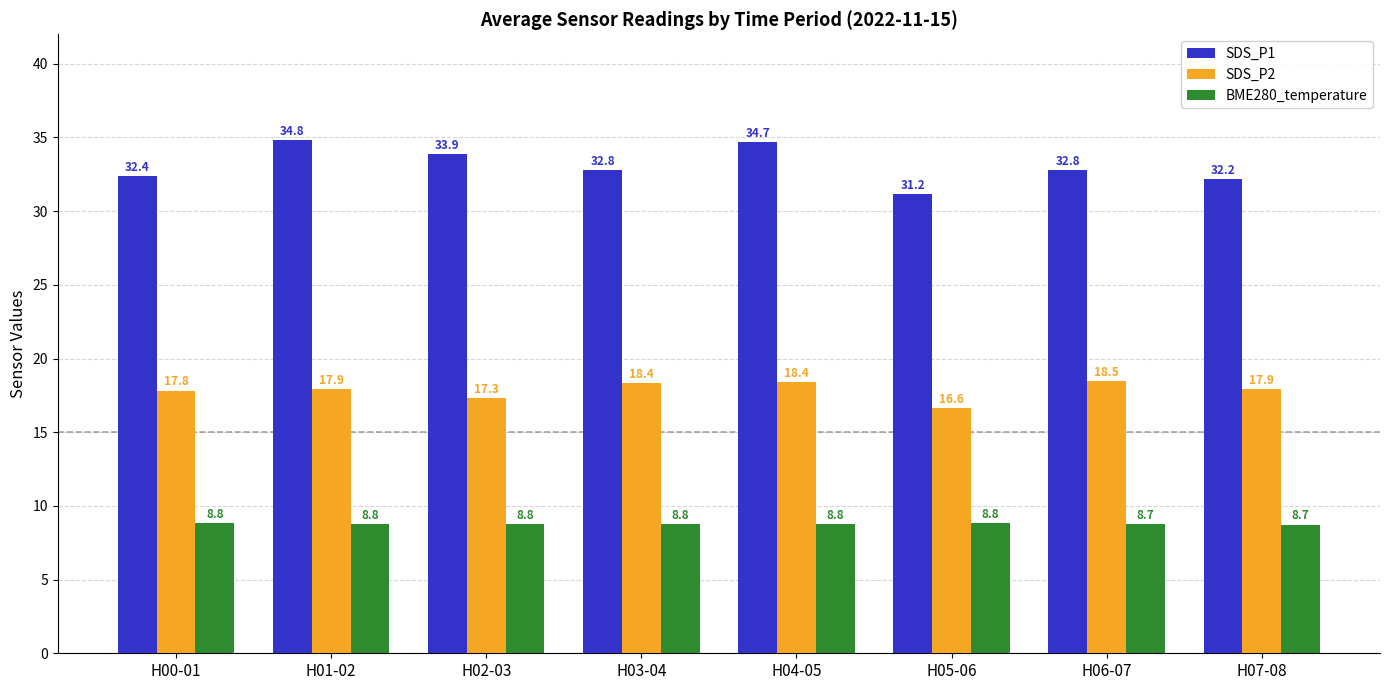

What is the maximum value for SDS_P2?

18.5